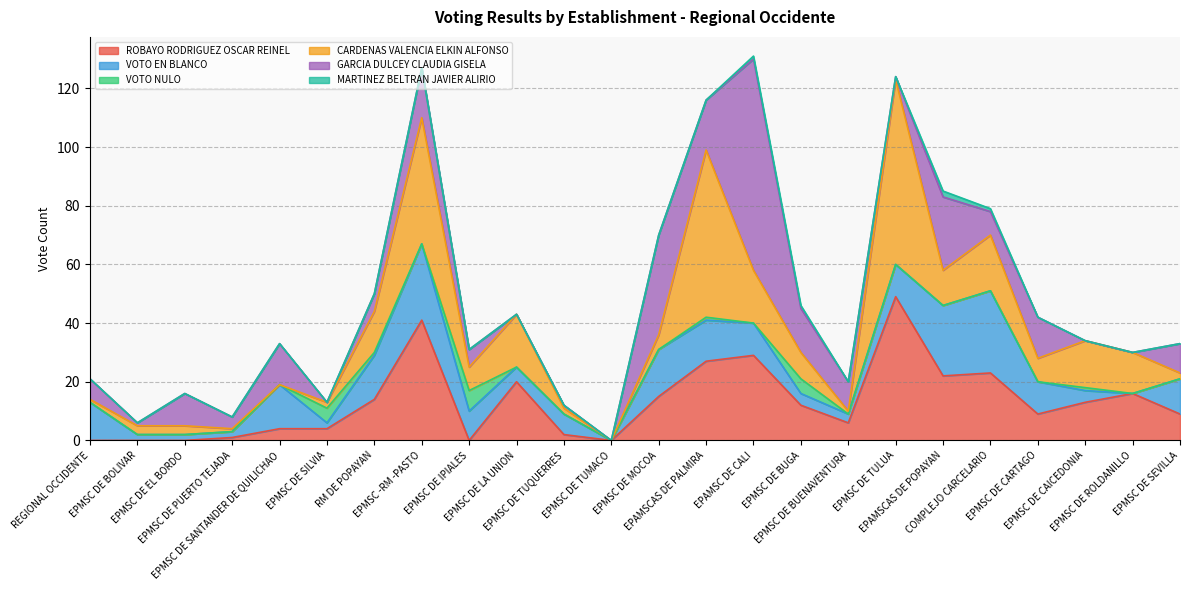

Rank the categories by MARTINEZ BELTRAN JAVIER ALIRIO value from highest to lowest.

EPAMSCAS DE POPAYAN, EPAMSC DE CALI, EPMSC DE BUGA, COMPLEJO CARCELARIO, REGIONAL OCCIDENTE, EPMSC DE BOLIVAR, EPMSC DE EL BORDO, EPMSC DE PUERTO TEJADA, EPMSC DE SANTANDER DE QUILICHAO, EPMSC DE SILVIA, RM DE POPAYAN, EPMSC -RM -PASTO, EPMSC DE IPIALES, EPMSC DE LA UNION, EPMSC DE TUQUERRES, EPMSC DE TUMACO, EPMSC DE MOCOA, EPAMSCAS DE PALMIRA, EPMSC DE BUENAVENTURA, EPMSC DE TULUA, EPMSC DE CARTAGO, EPMSC DE CAICEDONIA, EPMSC DE ROLDANILLO, EPMSC DE SEVILLA